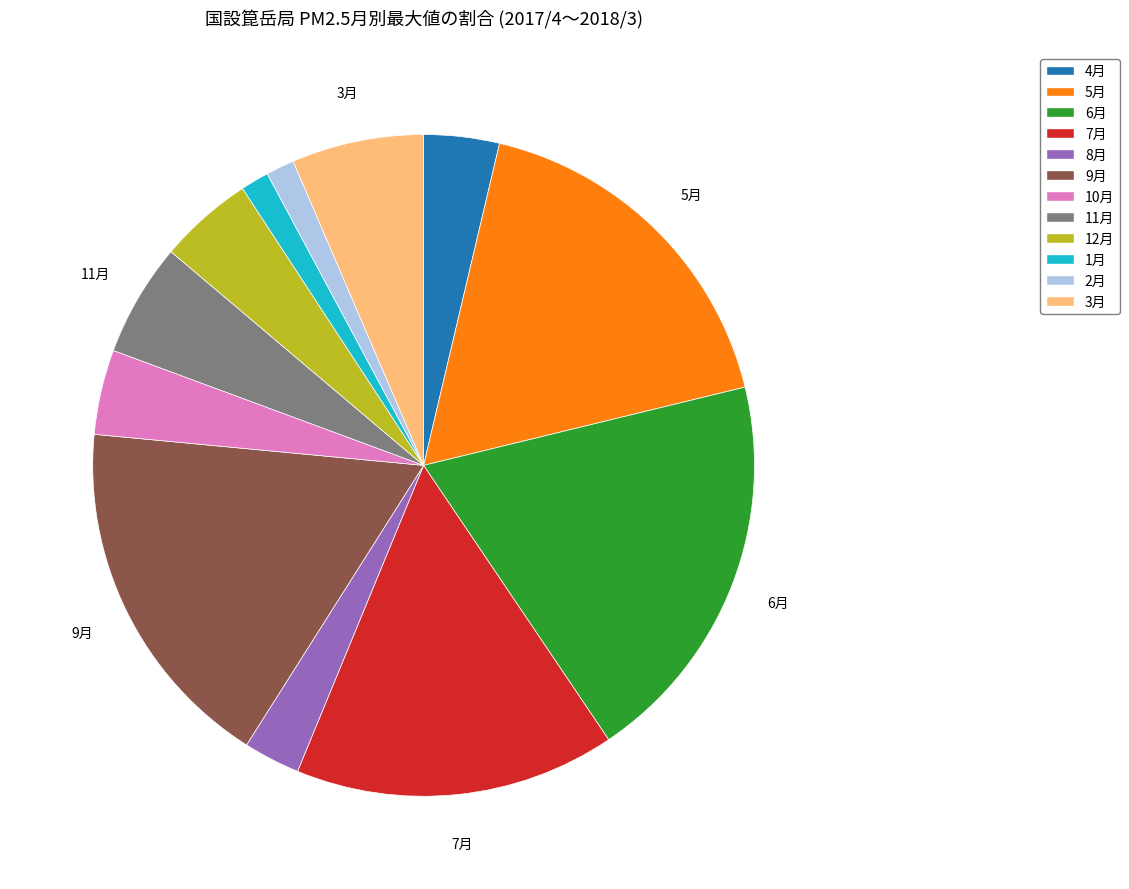

Is it true that 3月 is 6% of the pie?

True